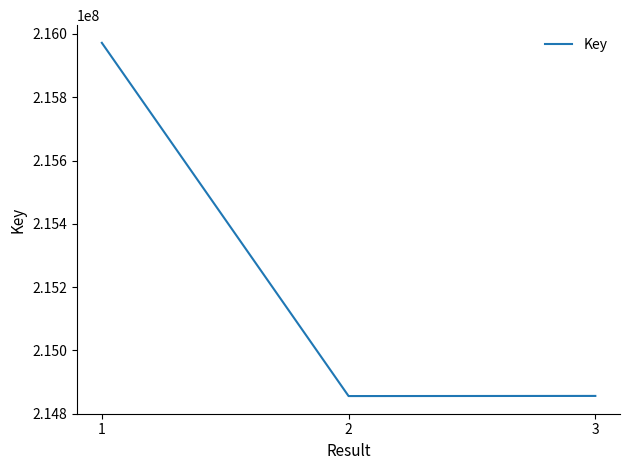

True or false: the data shows 214855796 at 3.

True